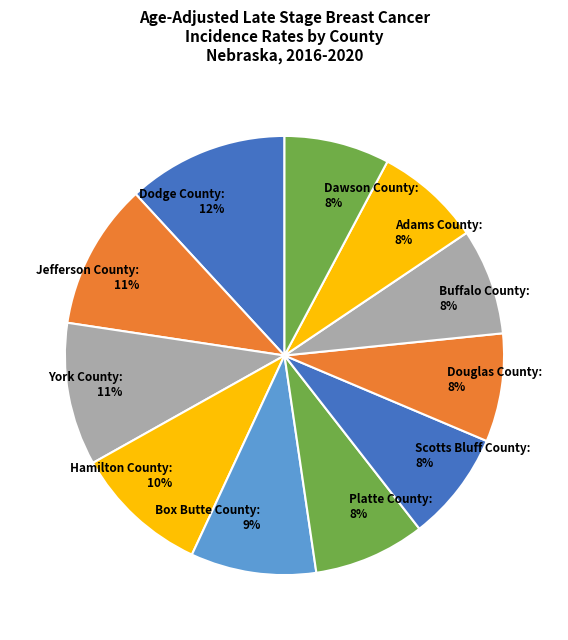

Is Box Butte County the majority of the pie?

No